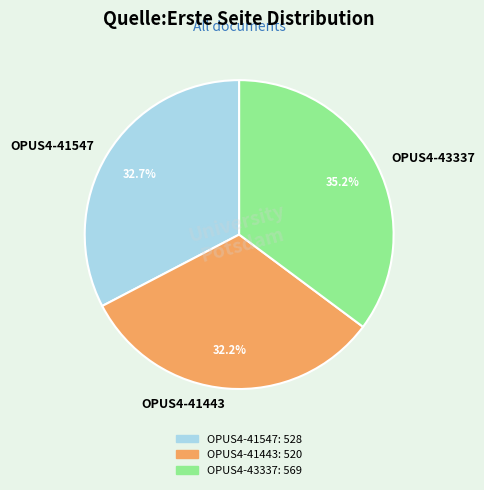

Count the number of slices in the pie.

3